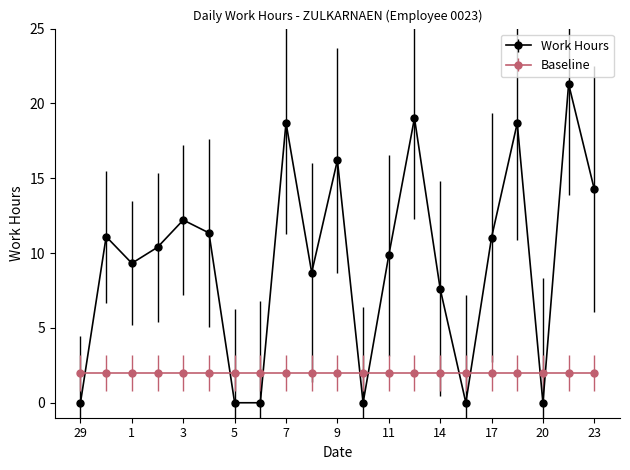

How many categories are shown in the chart?

21